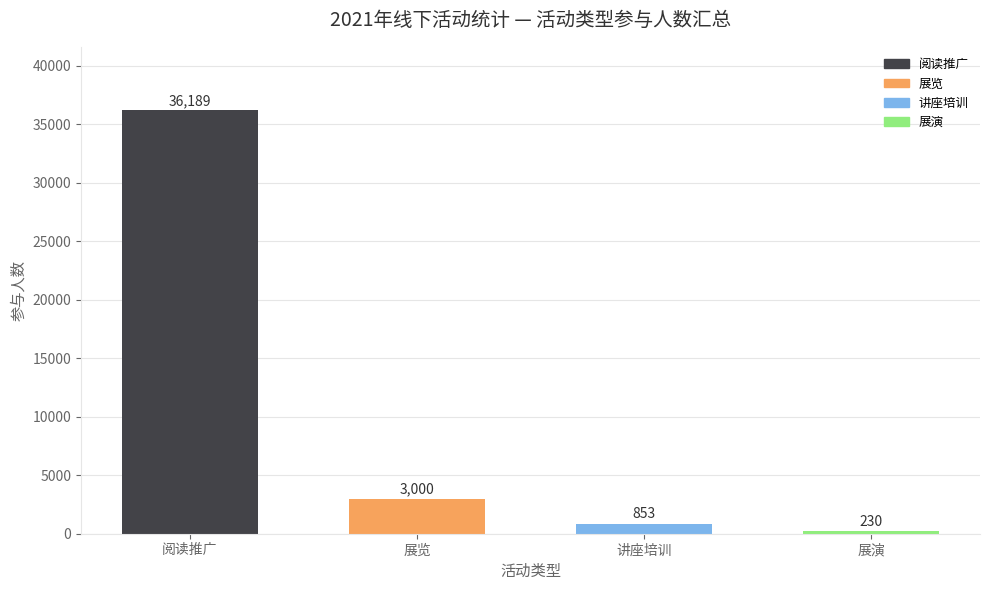

Approximately how many times larger is the value at 讲座培训 compared to 展演?

3.7